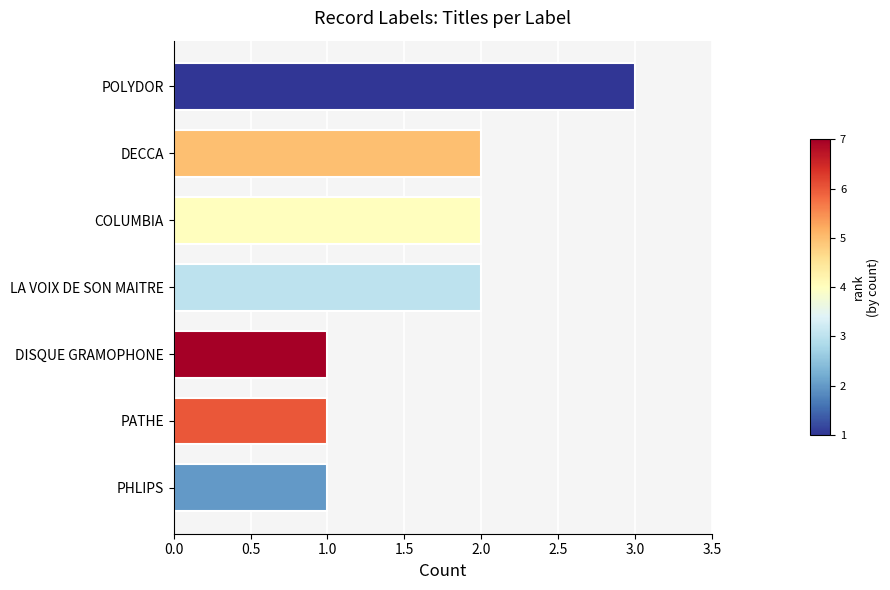

Which label corresponds to the largest value in the chart?

POLYDOR